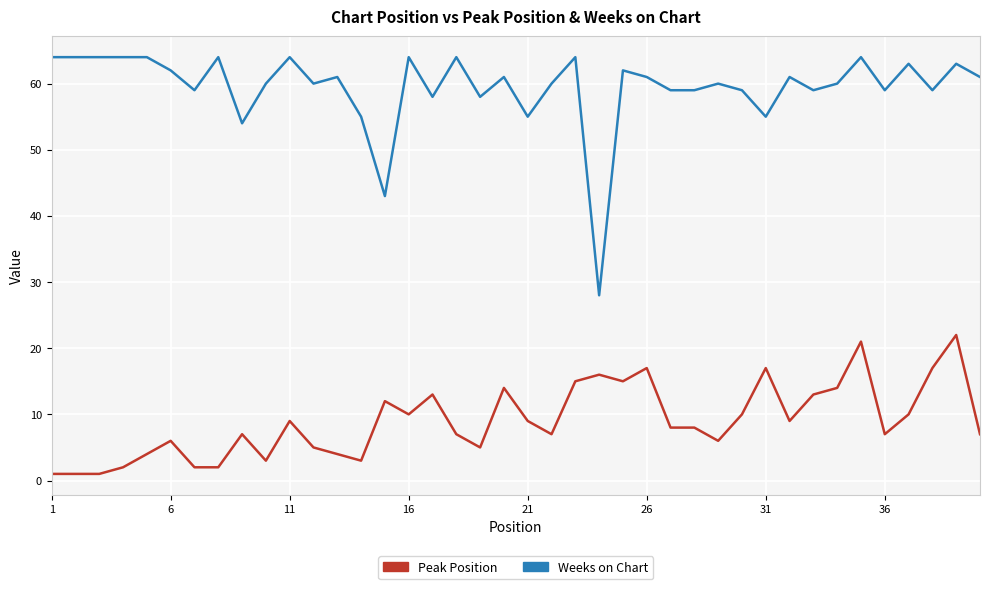

Reading left to right, what are all the values shown in this chart?

Peak Position: 1	1	1	2	4	6	2	2	7	3	9	5	4	3	12	10	13	7	5	14	9	7	15	16	15	17	8	8	6	10	17	9	13	14	21	7	10	17	22	7
Weeks on Chart: 64	64	64	64	64	62	59	64	54	60	64	60	61	55	43	64	58	64	58	61	55	60	64	28	62	61	59	59	60	59	55	61	59	60	64	59	63	59	63	61